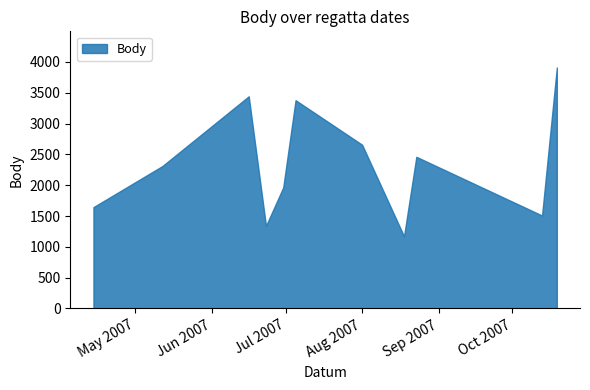

True or false: Koef. and Body cross at least once.

False